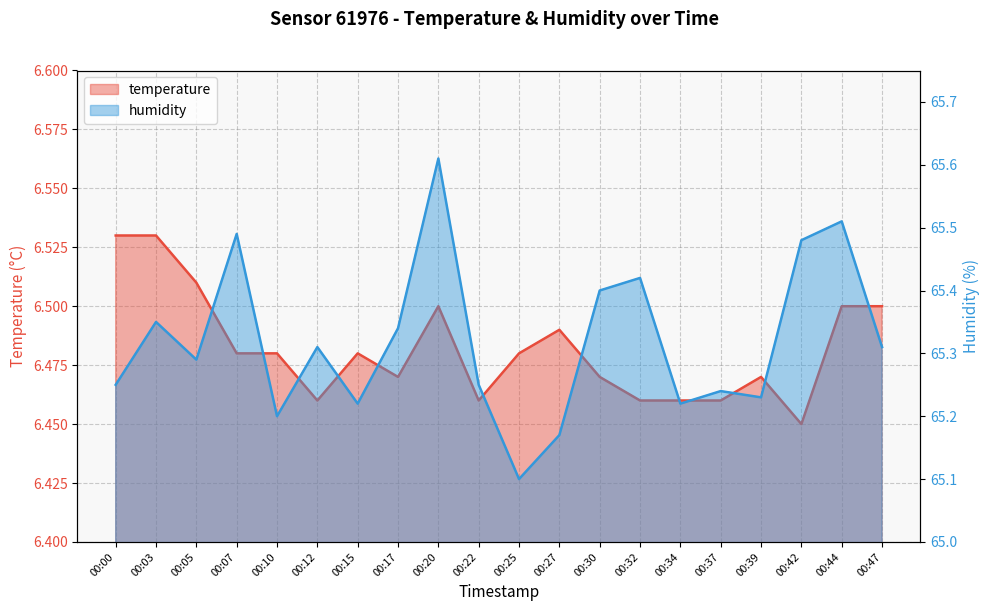

Where is humidity nearest to the value 65?

00:25